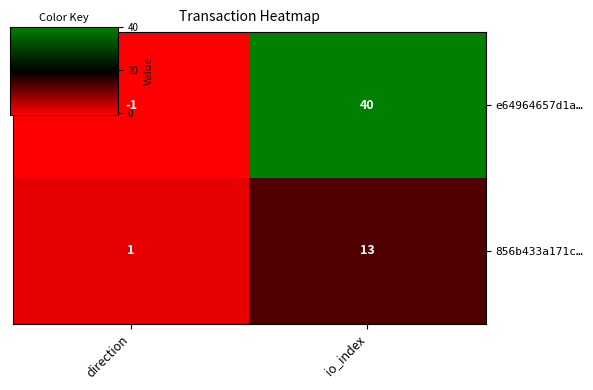

At which label is e64964657d1a… closest to 19?

direction